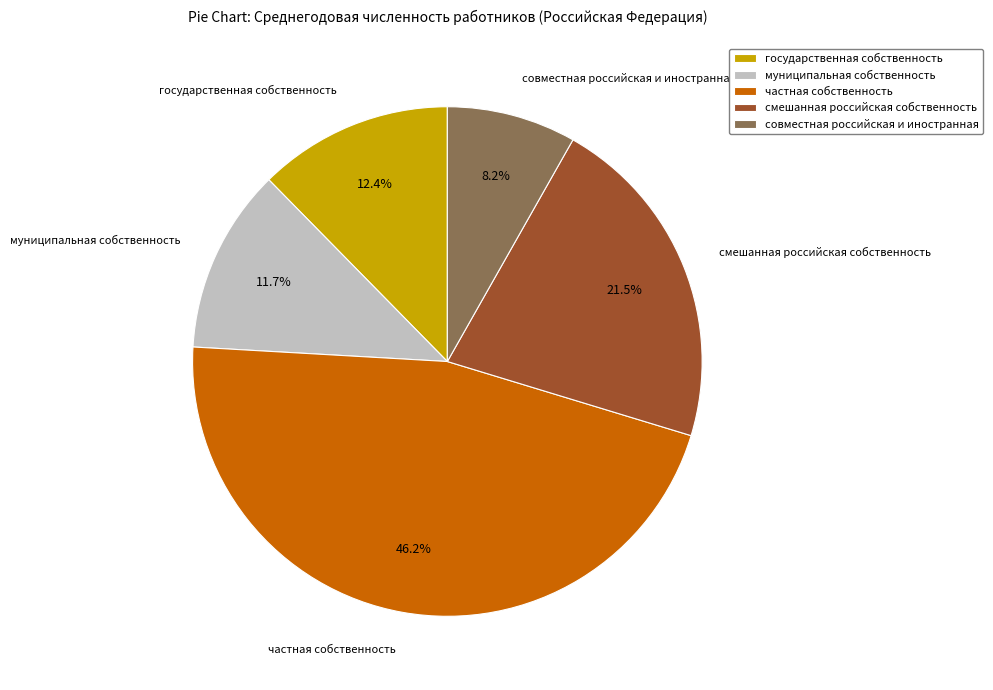

True or false: совместная российская и иностранная accounts for 8% of the total.

True